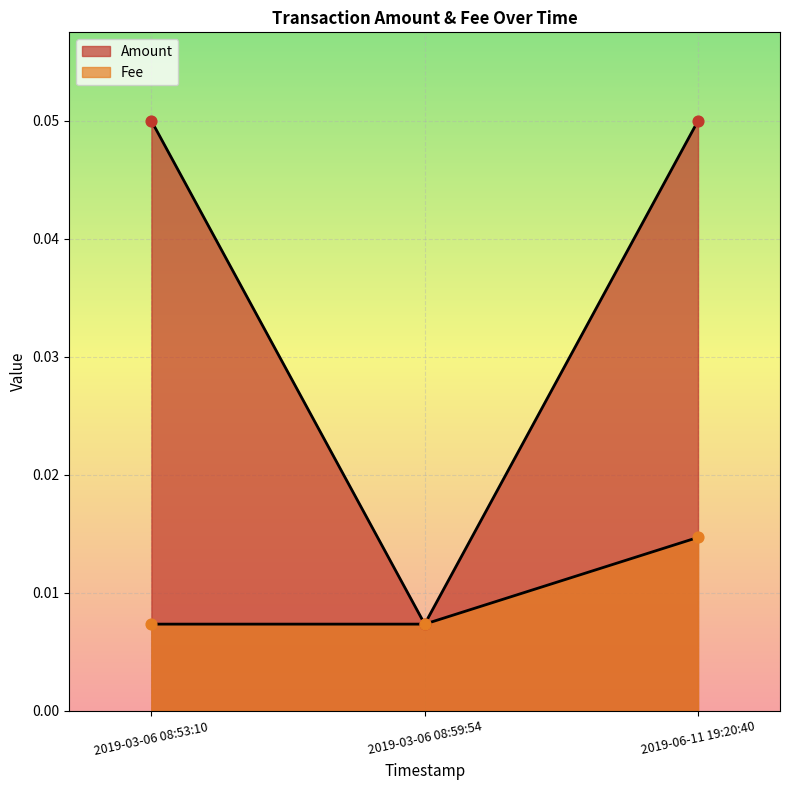

Is the value of Amount at 2019-03-06 08:59:54 greater than the value of Fee at 2019-03-06 08:53:10?

No